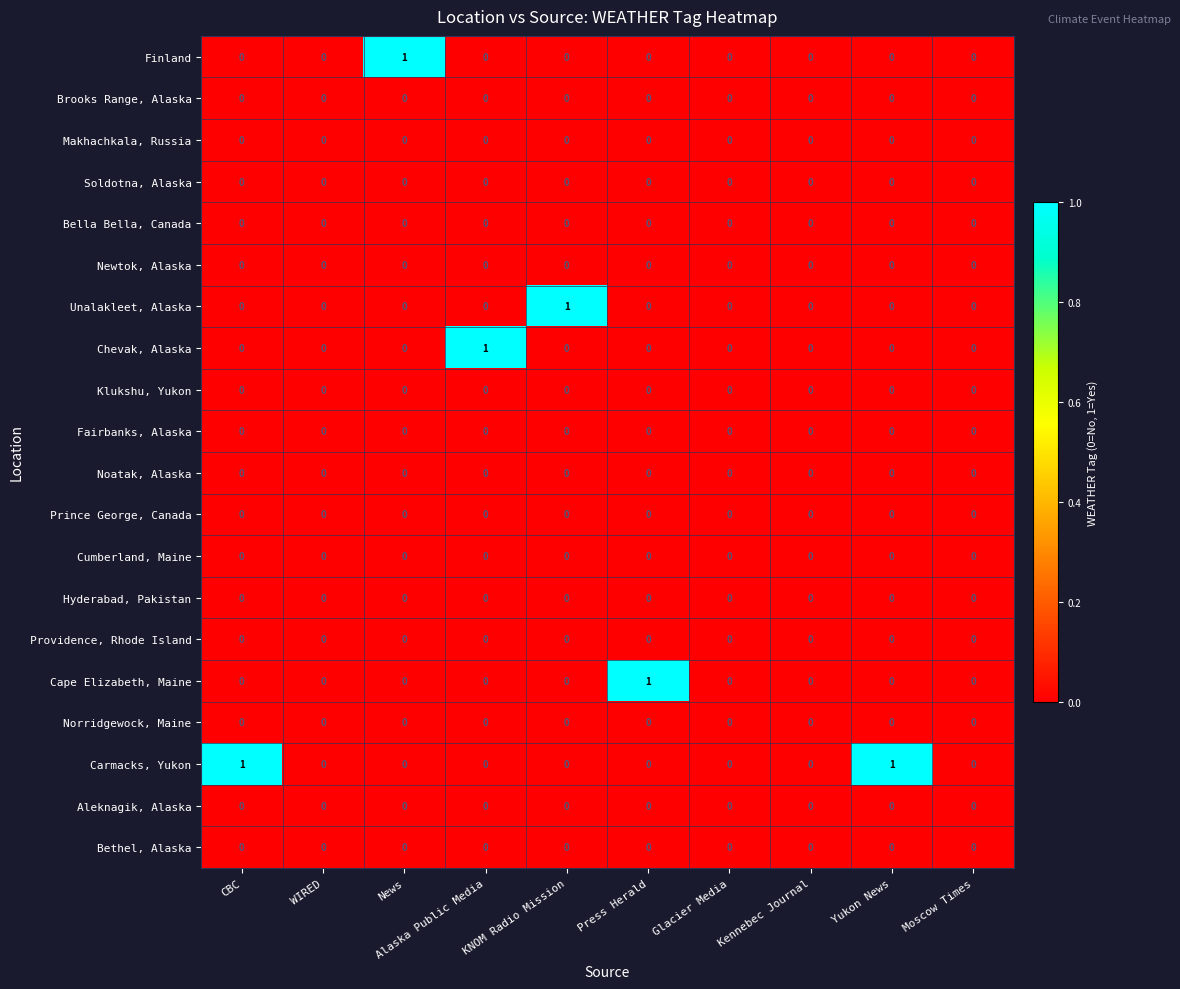

How many Cape Elizabeth, Maine values are between 0 and 1?

10